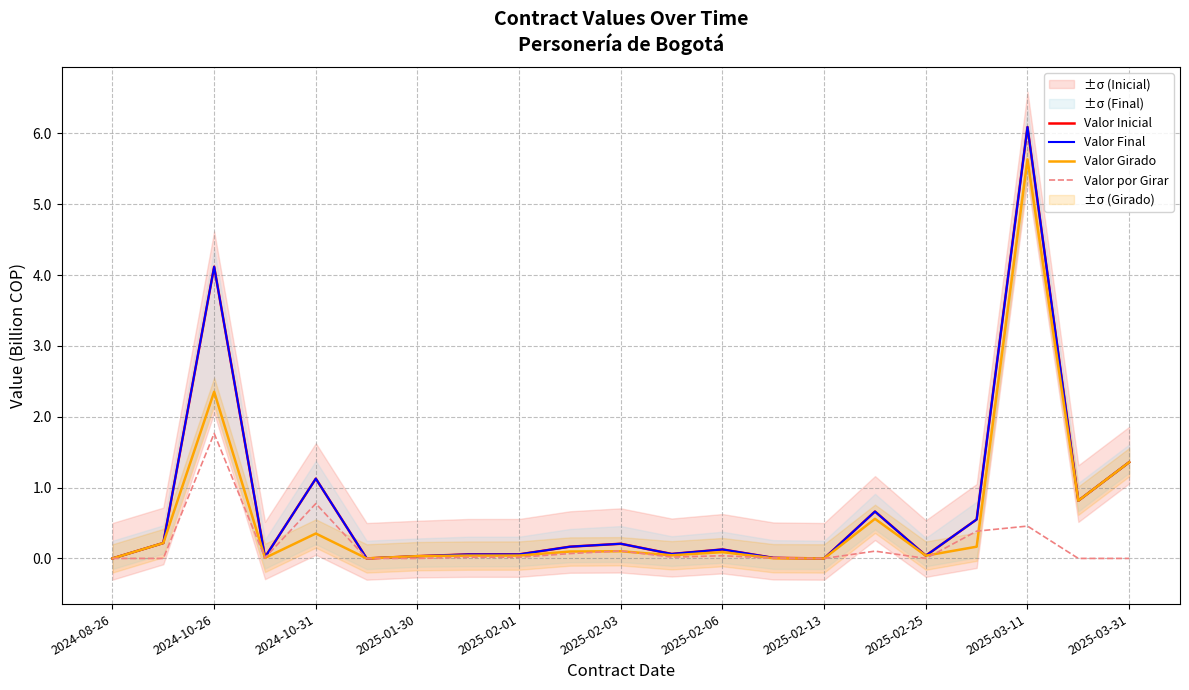

What is the average value of the Valor Inicial series?

0.7